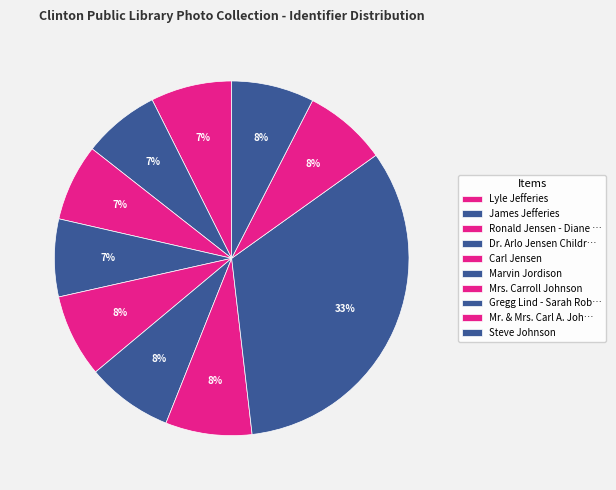

True or false: Lyle Jefferies accounts for 16% of the total.

False